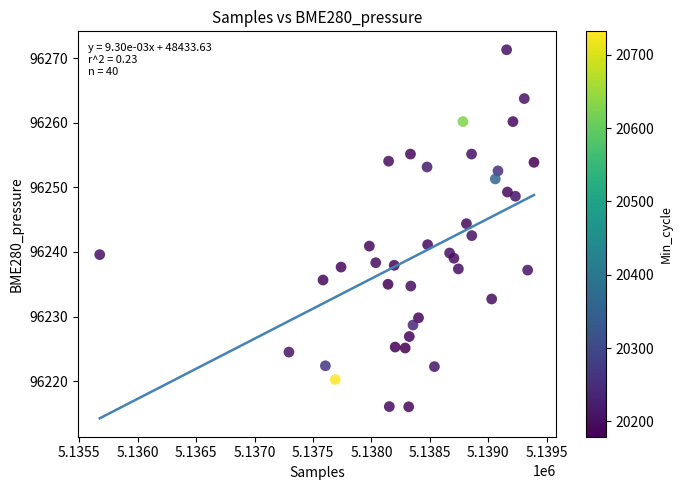

What is the range of Y values (max minus min)?

55.3